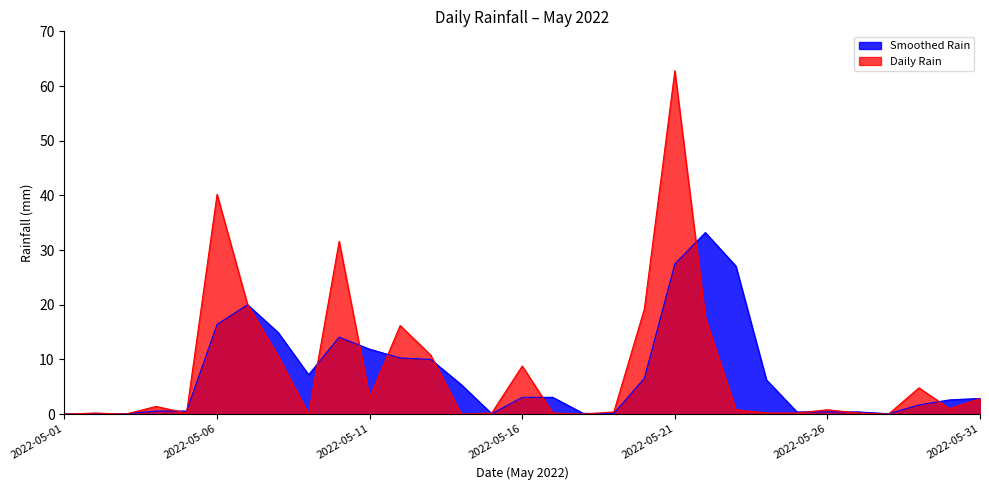

How many interior local peaks does the rain series have?

9